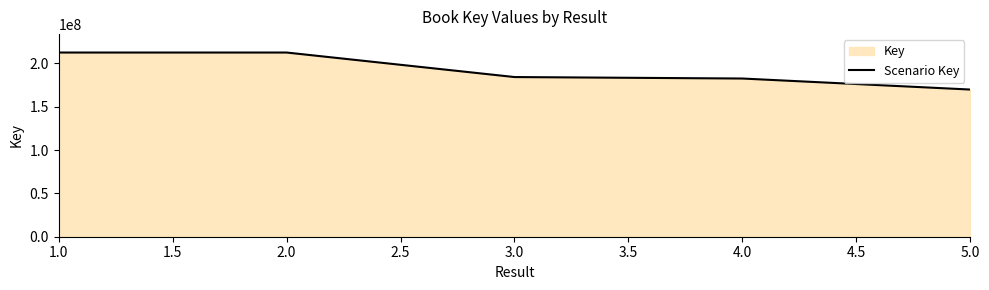

True or false: the data has more than 1 interior local peaks.

False